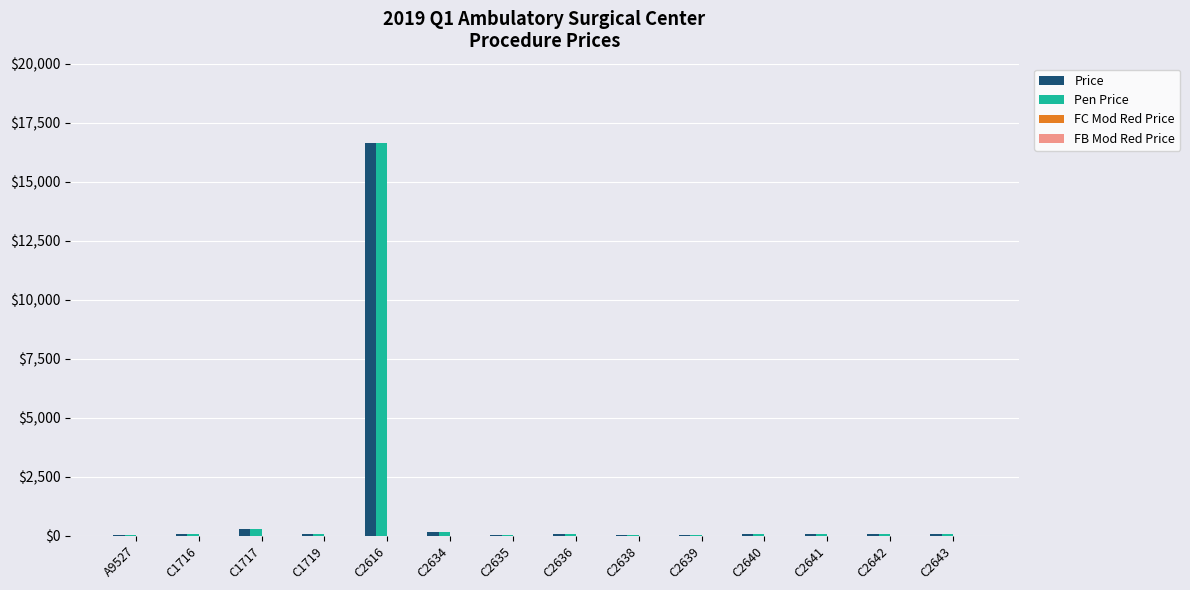

Where does the Price series first go above 78?

C1716